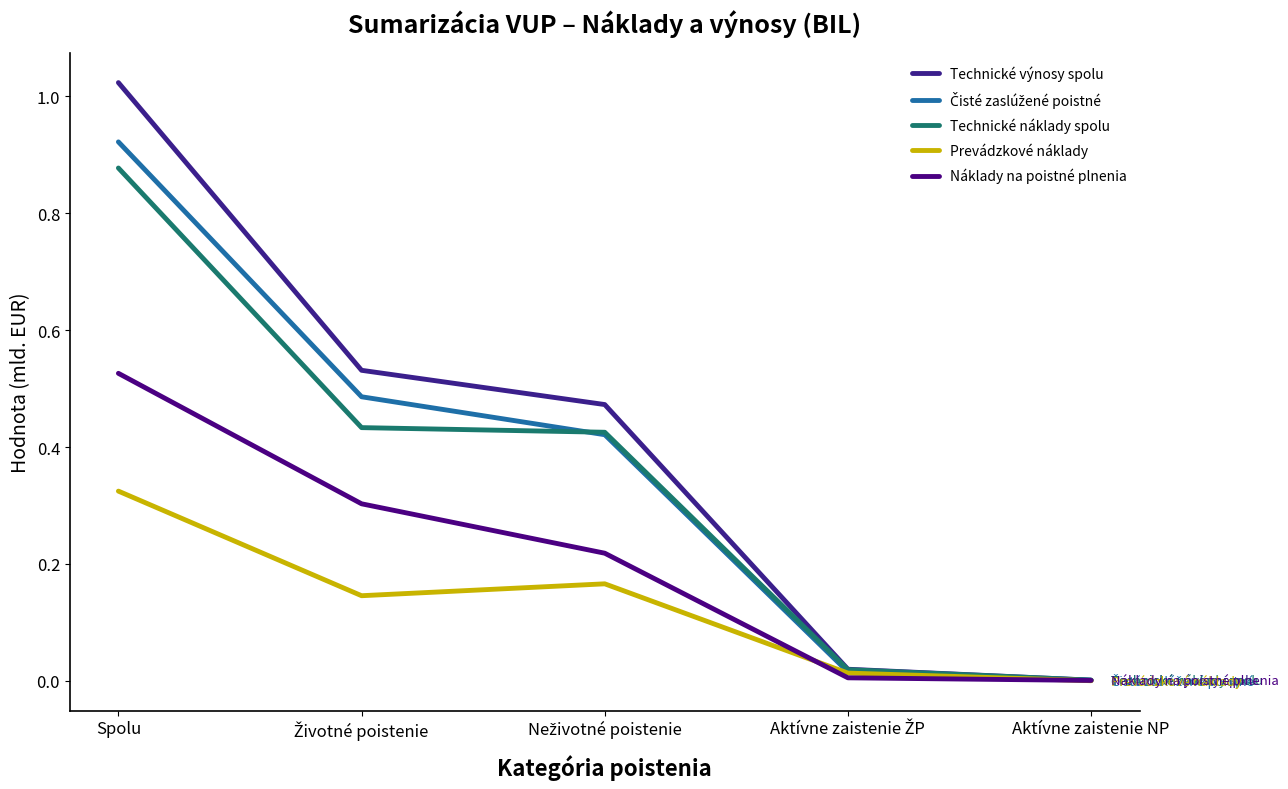

Reading right to left, what are all the values shown in this chart?

Technické výnosy spolu: 0.0	0.0	0.5	0.5	1.0
Čisté zaslúžené poistné: 0.0	0.0	0.4	0.5	0.9
Technické náklady spolu: 0.0	0.0	0.4	0.4	0.9
Prevádzkové náklady: 0.0	0.0	0.2	0.1	0.3
Náklady na poistné plnenia: 0.0	0.0	0.2	0.3	0.5